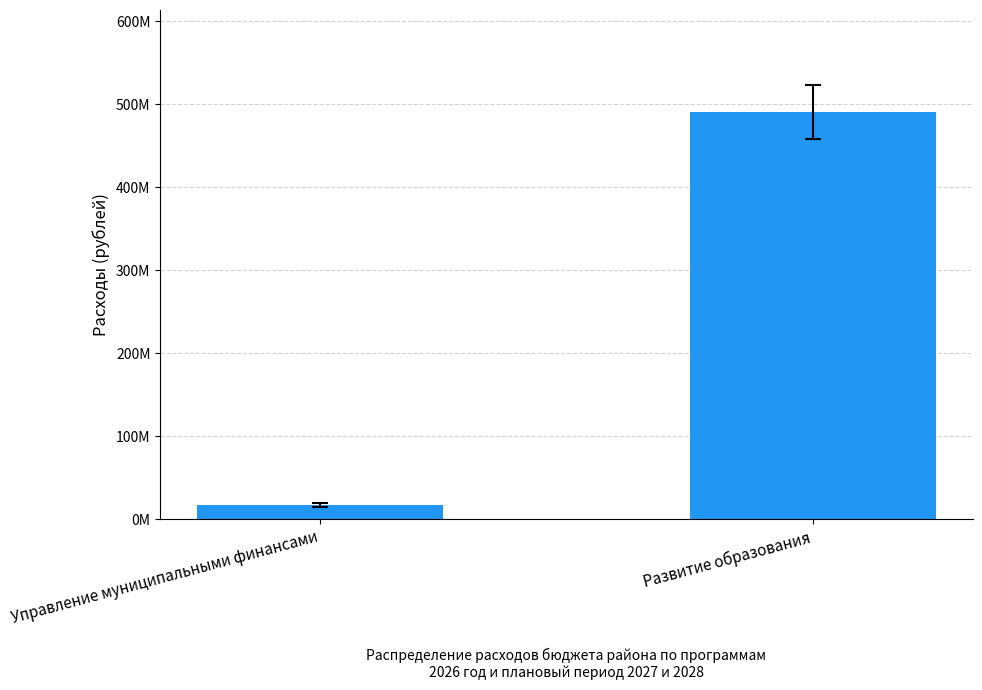

Are the bars horizontal?

No